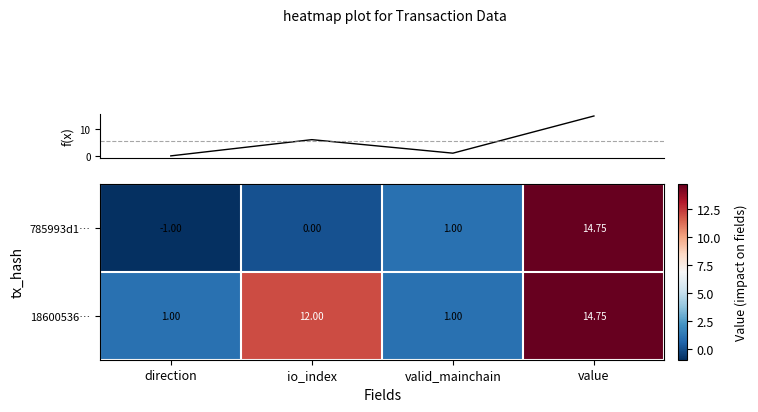

Count the number of categories in the chart.

4